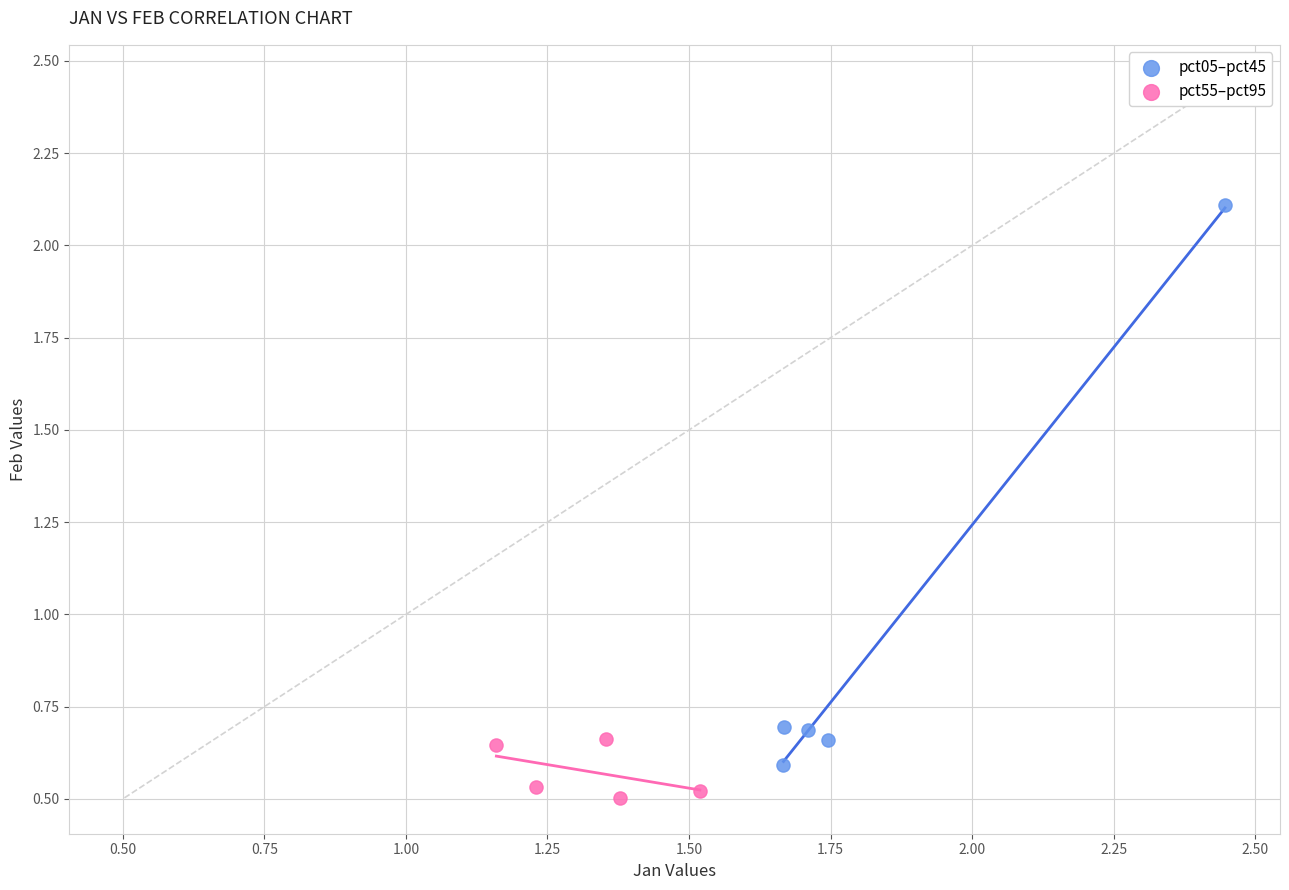

Which series reaches the minimum Y coordinate?

pct55–pct95